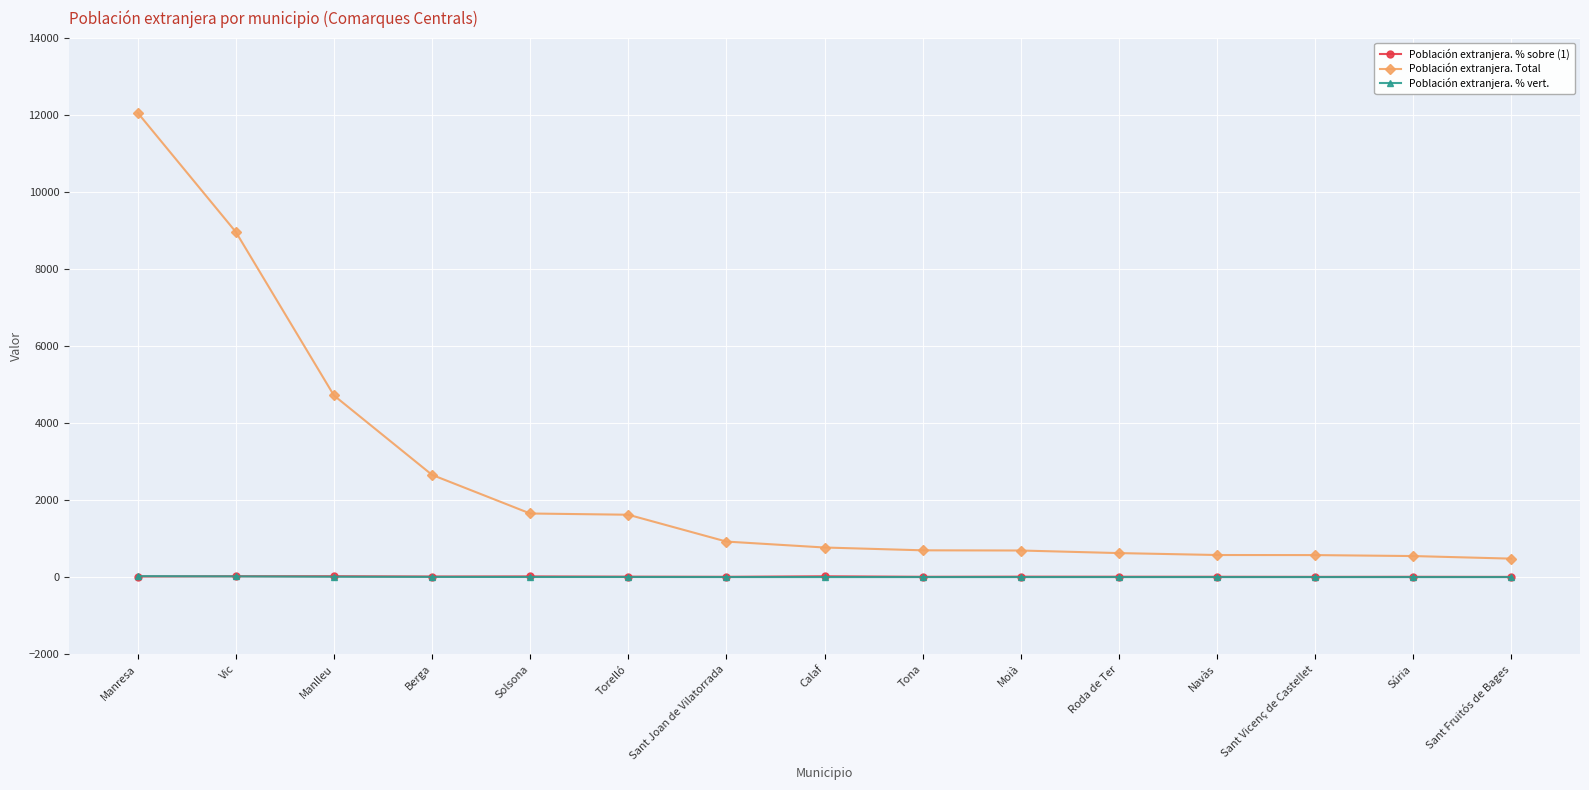

Which series has the largest range (max minus min)?

Población extranjera. Total